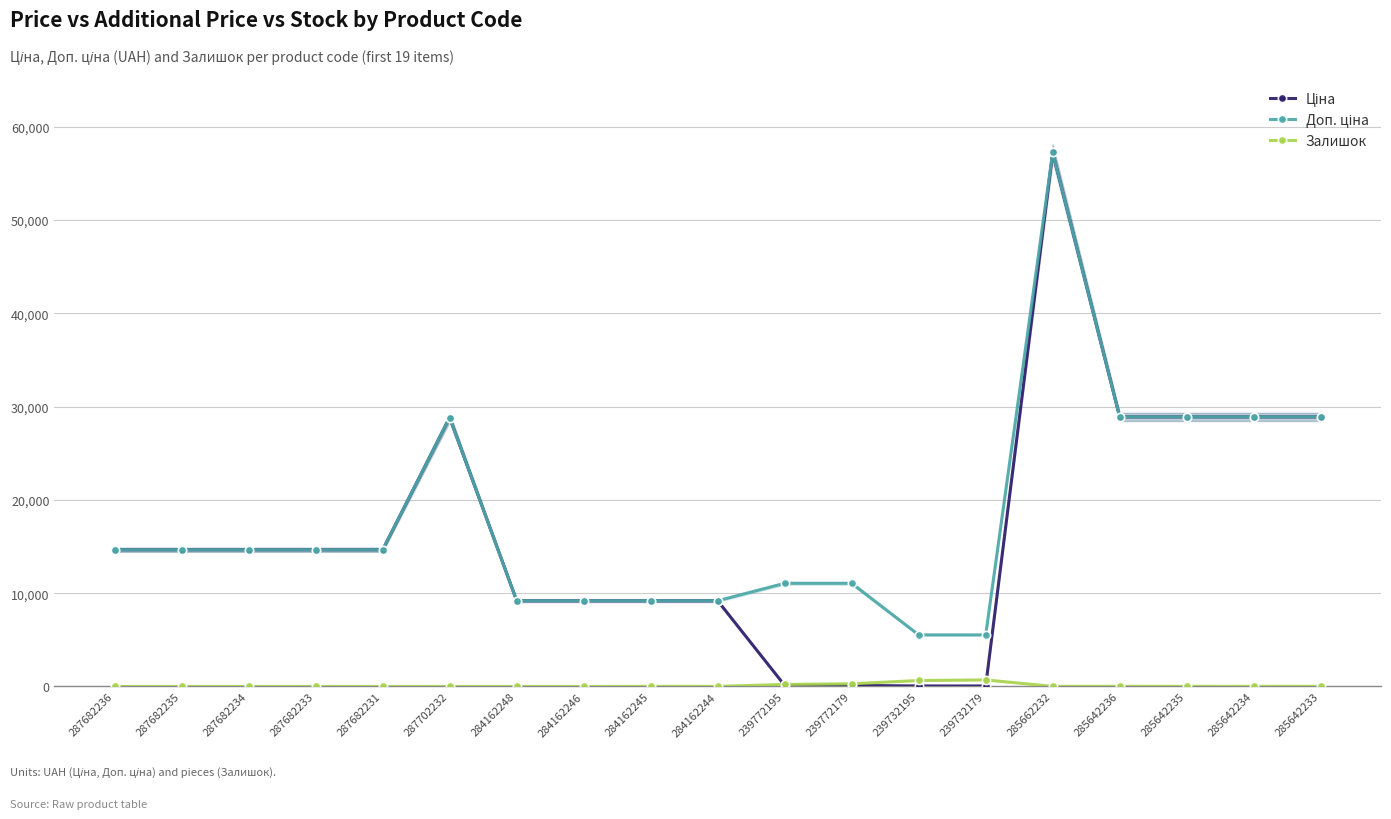

Reading left to right, what are all the values shown in this chart?

Ціна: 287682236=14649.6	287682235=14649.6	287682234=14649.6	287682233=14649.6	287682231=14649.6	287702232=28821.8	284162248=9185.1	284162246=9185.1	284162245=9185.1	284162244=9185.1	239772195=110.5	239772179=110.5	239732195=55.3	239732179=55.3	285662232=57235.5	285642236=28890.3	285642235=28890.3	285642234=28890.3	285642233=28890.3
Доп. ціна: 287682236=14649.6	287682235=14649.6	287682234=14649.6	287682233=14649.6	287682231=14649.6	287702232=28821.8	284162248=9185.1	284162246=9185.1	284162245=9185.1	284162244=9185.1	239772195=11055.0	239772179=11055.0	239732195=5528.0	239732179=5528.0	285662232=57235.5	285642236=28890.3	285642235=28890.3	285642234=28890.3	285642233=28890.3
Залишок: 287682236=0.0	287682235=0.0	287682234=0.0	287682233=0.0	287682231=0.0	287702232=0.0	284162248=0.0	284162246=0.0	284162245=11.0	284162244=9.0	239772195=218.0	239772179=290.0	239732195=640.0	239732179=702.0	285662232=13.0	285642236=17.0	285642235=14.0	285642234=11.0	285642233=16.0